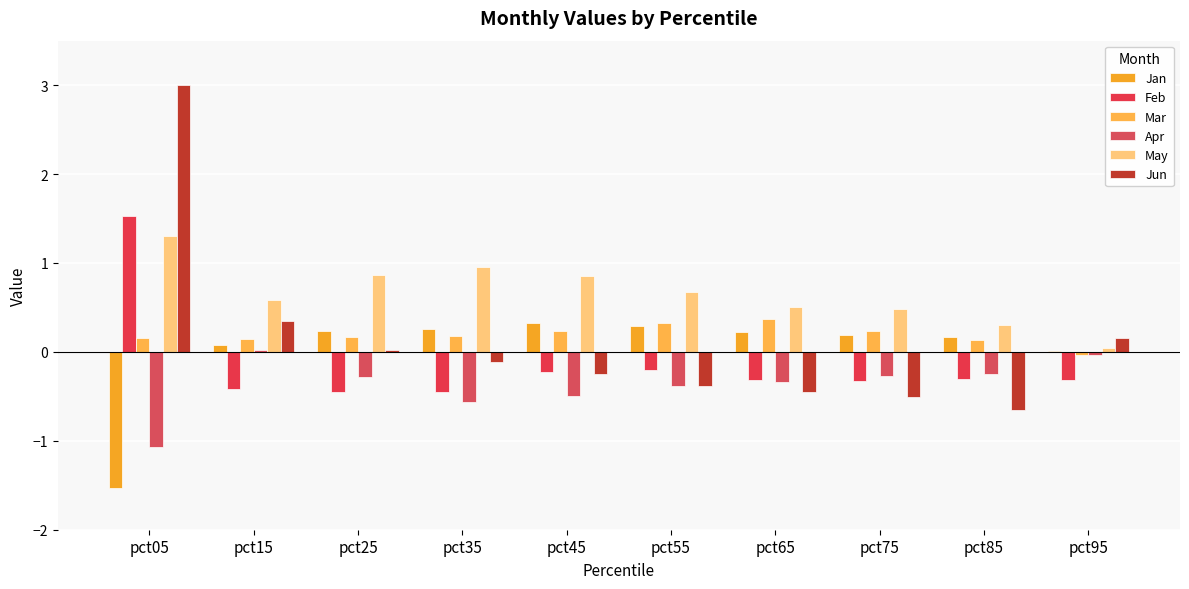

Does the chart contain stacked bars?

No